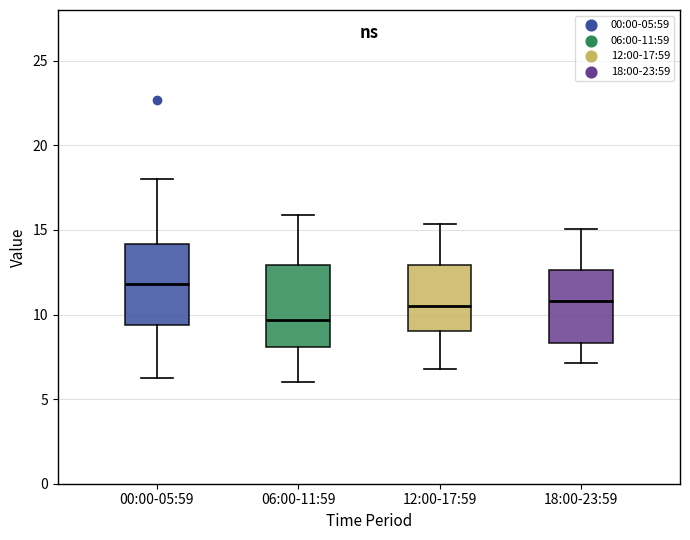

Reading left to right, read every box against the y-axis: the position of its median line, the range the box covers, and the ends of its whiskers. The values are not printed on the chart, so give them approximately, as read against the axis.

00:00-05:59: median 12.0, box 9.5 to 14.0, whiskers 6.5 to 18.0
06:00-11:59: median 9.5, box 8.0 to 13.0, whiskers 6.0 to 16.0
12:00-17:59: median 10.5, box 9.0 to 13.0, whiskers 7.0 to 15.5
18:00-23:59: median 11.0, box 8.5 to 12.5, whiskers 7.0 to 15.0